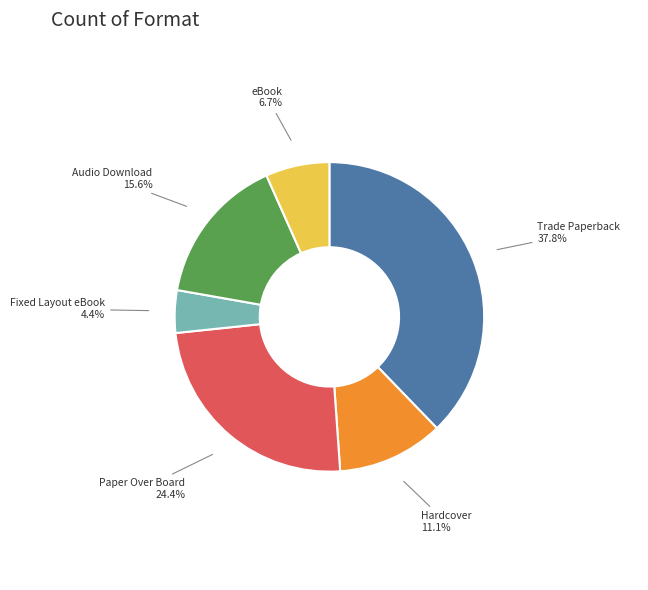

To the nearest percent, what is the average slice percentage?

17%